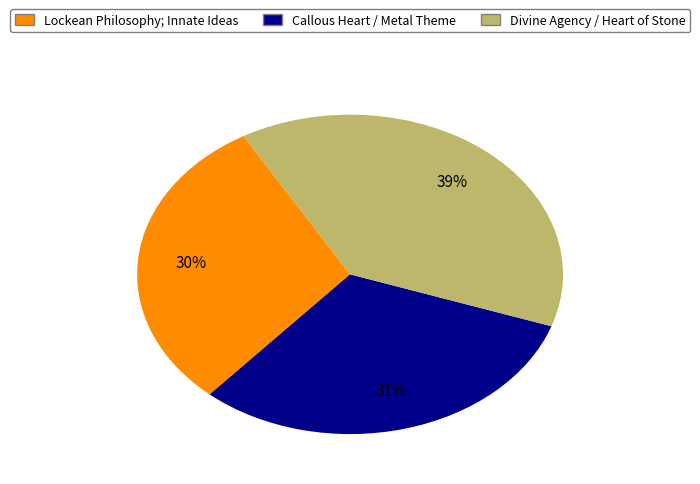

Does Callous Heart / Metal Theme represent more than half of the total?

No